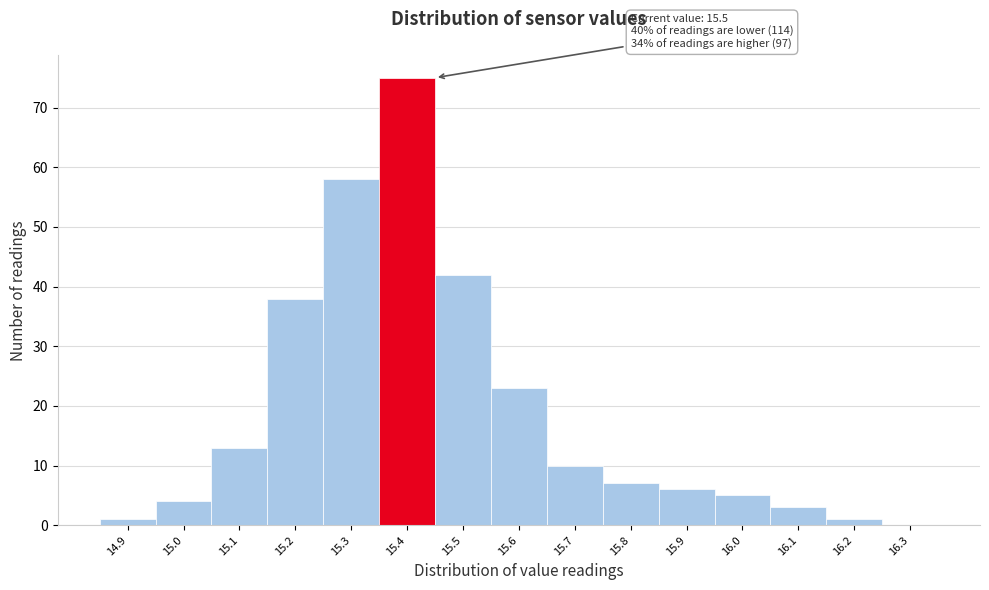

Reading left to right, extract all data points from this chart.

14.9=1	15.0=4	15.1=13	15.2=38	15.3=58	15.4=75	15.5=42	15.6=23	15.7=10	15.8=7	15.9=6	16.0=5	16.1=3	16.2=1	16.3=0